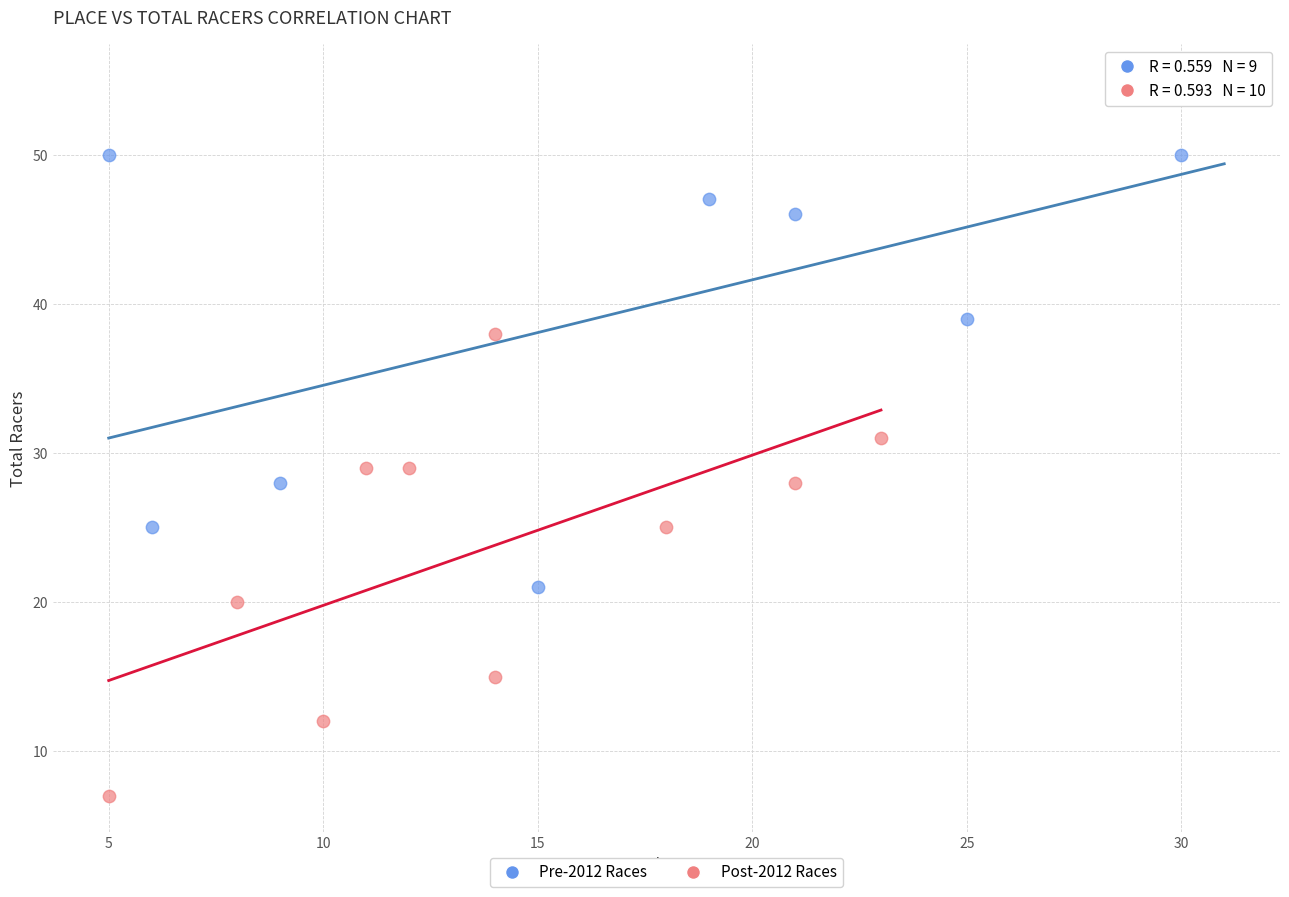

Which series has the widest spread of Y values?

Pre-2012 Races